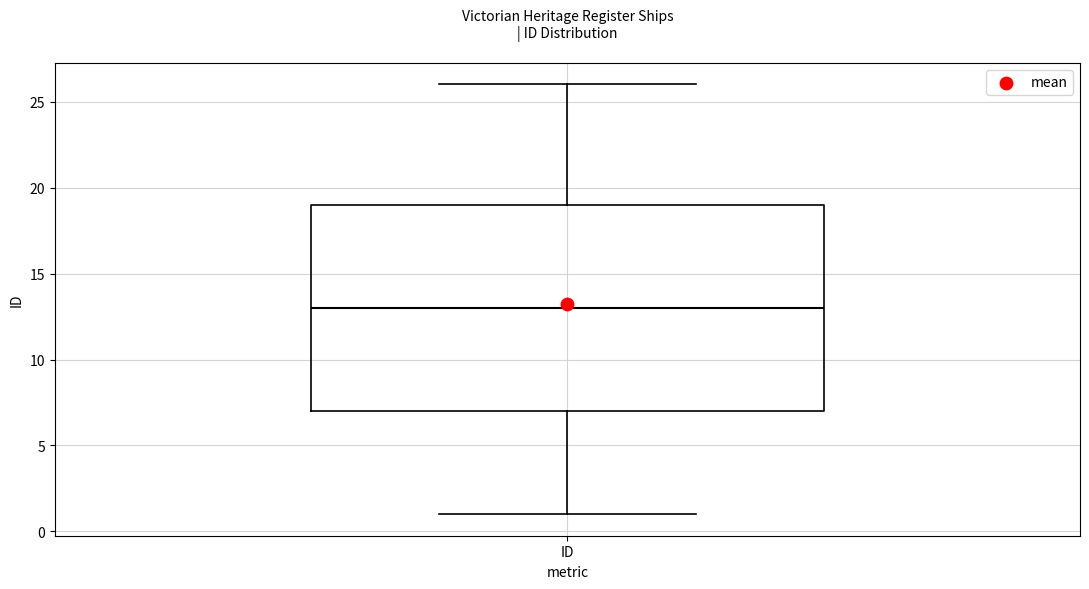

Transcribe this box plot: give where the median line is, the range the box spans, and where the two whiskers end, as read against the y-axis. The values are not printed on the chart, so give them approximately, as read against the axis.

median 13, box 7 to 19, whiskers 1 to 26